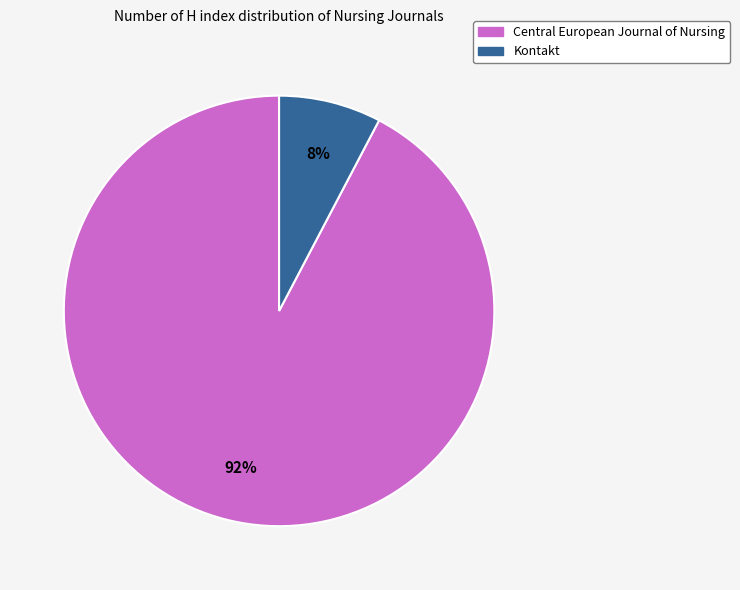

To the nearest percent, what percentage of the pie is Central European Journal of Nursing?

92%